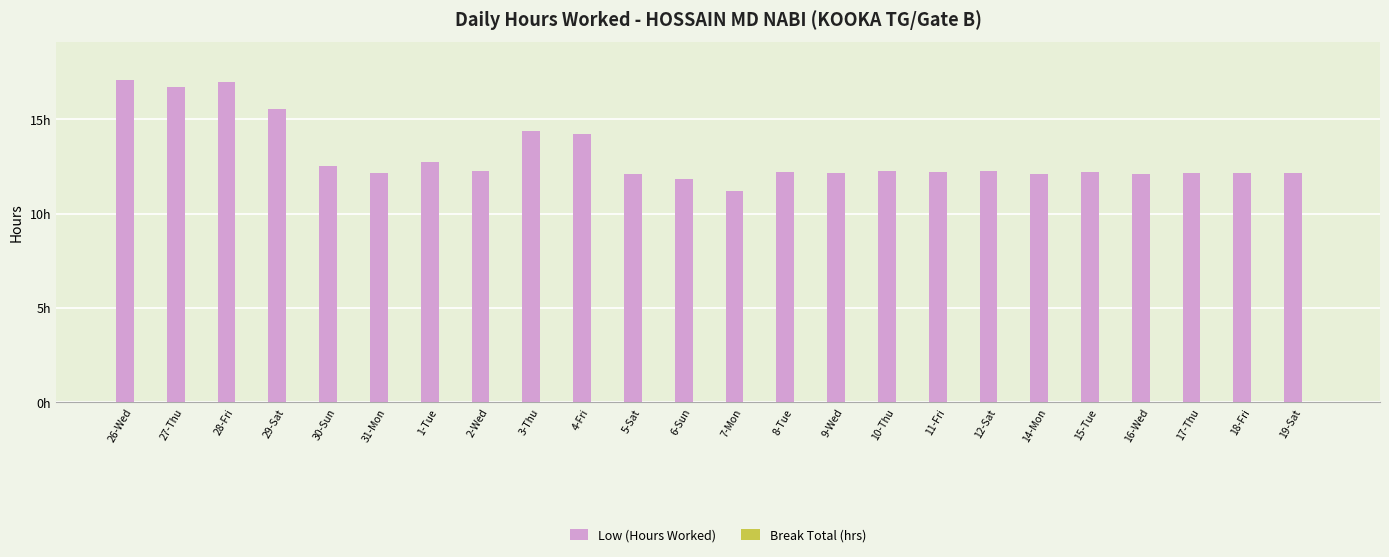

Are the bars horizontal?

No